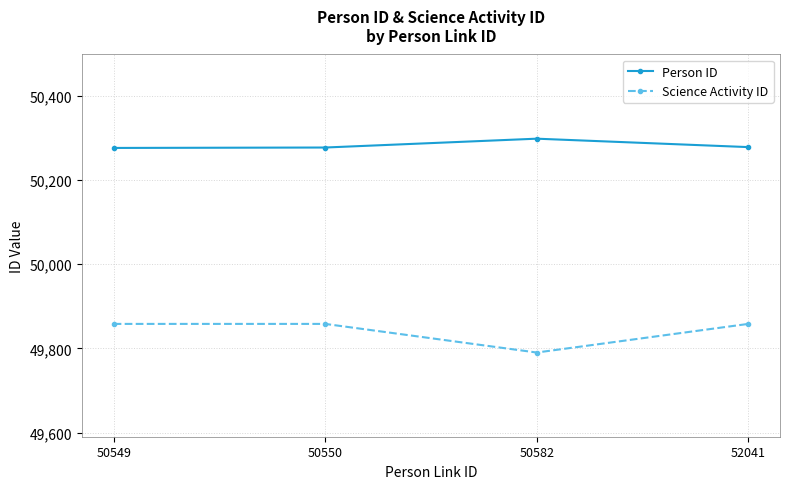

What value does the Person ID series have at 50582, to the nearest 10?

50300